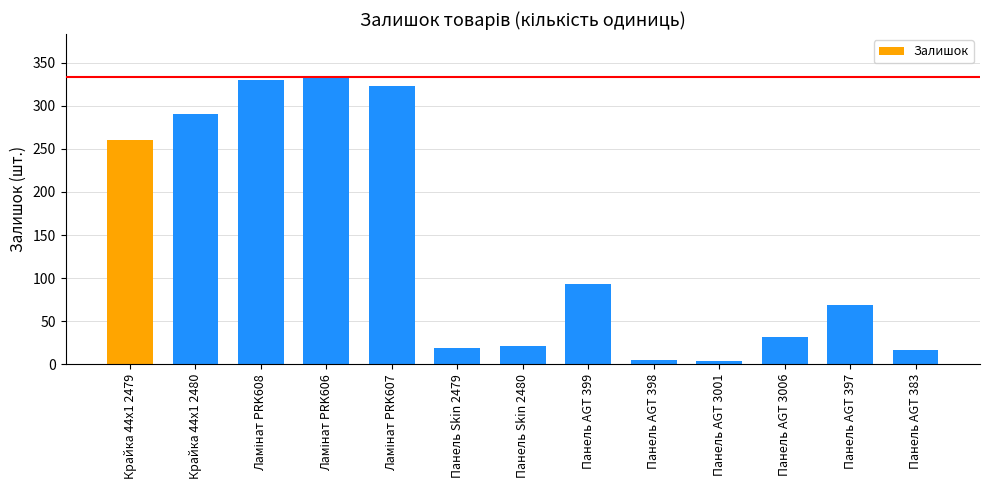

At which label is the value closest to 168?

Панель AGT 399